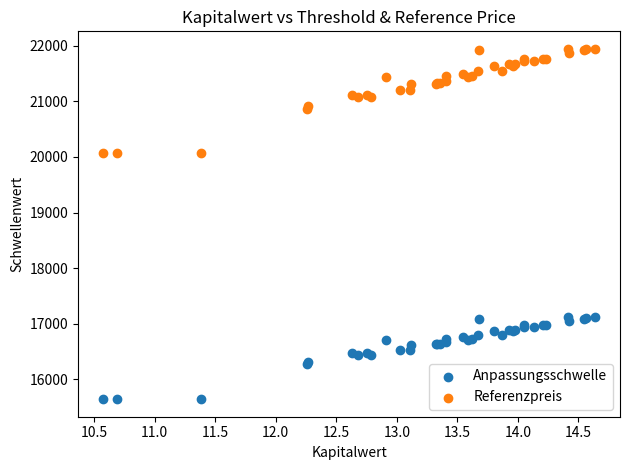

Which series reaches the minimum Y coordinate?

Anpassungsschwelle